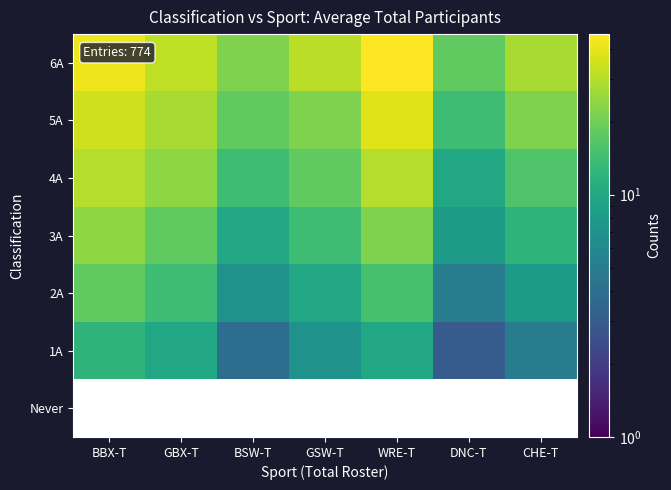

Read the 2A value at GSW-T.

10.0